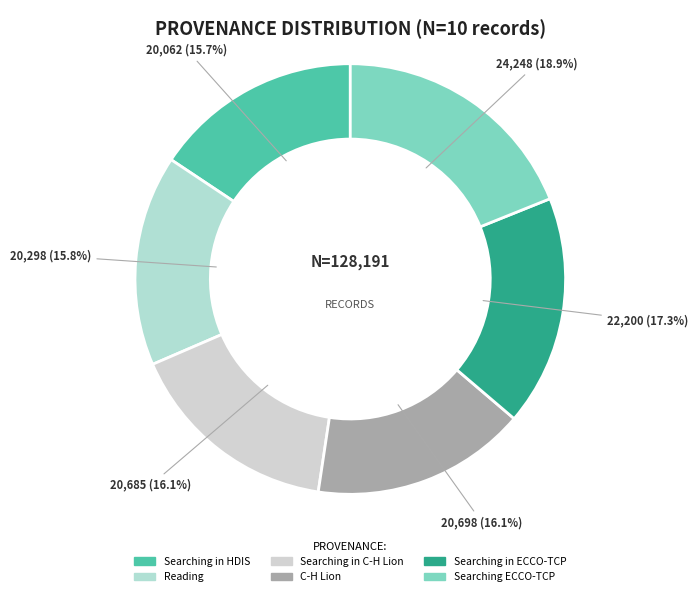

To the nearest percent, what percentage of the pie is C-H Lion?

16%